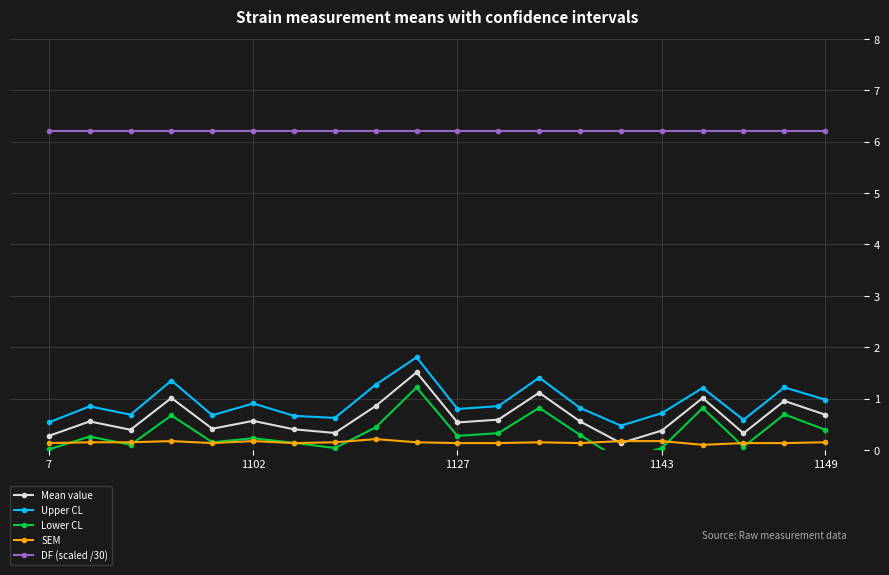

What is the maximum value for Mean value?

1.5